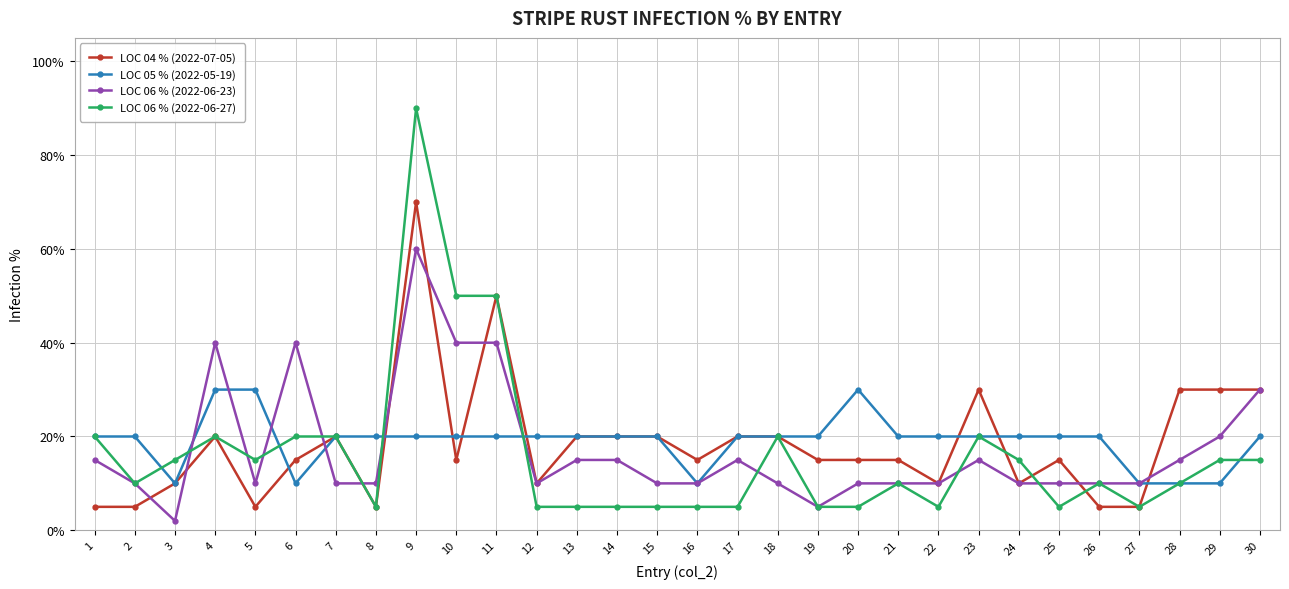

Is it true that LOC 06 % (2022-06-27) equals 11 at 4?

False